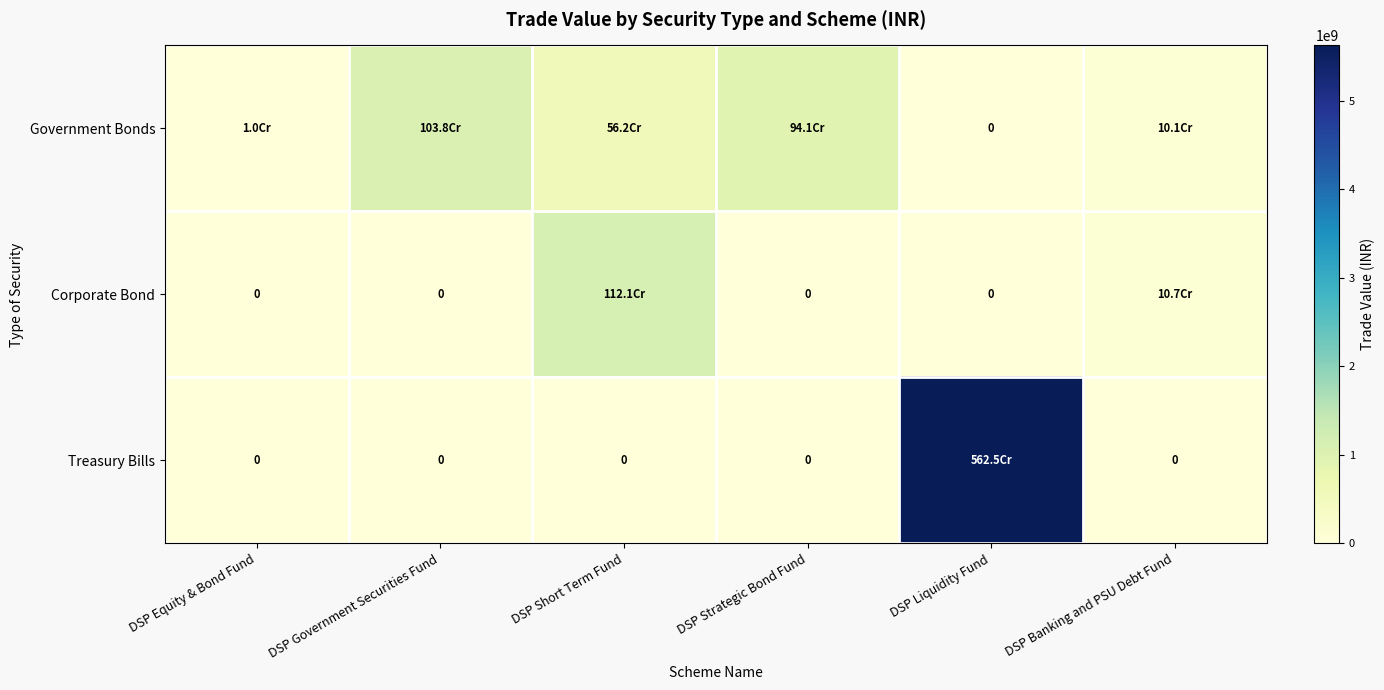

List the labels in order of Corporate Bond value, largest first.

DSP Short Term Fund, DSP Banking and PSU Debt Fund, DSP Equity & Bond Fund, DSP Government Securities Fund, DSP Strategic Bond Fund, DSP Liquidity Fund